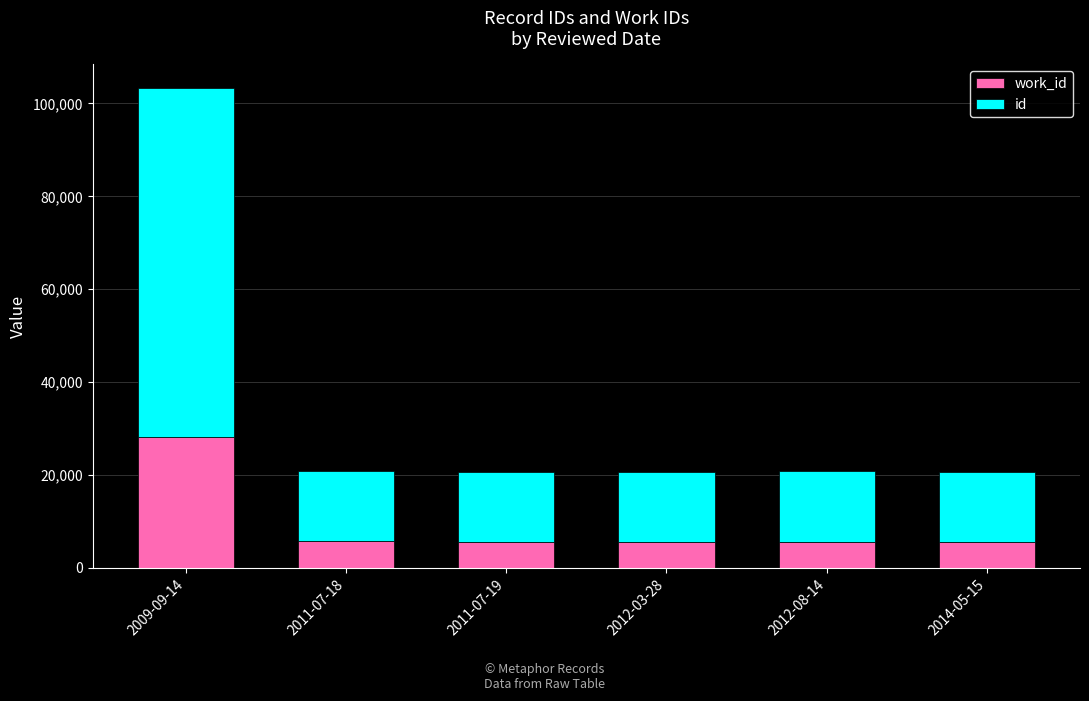

What is the total value across all series at 2014-05-15?

20668